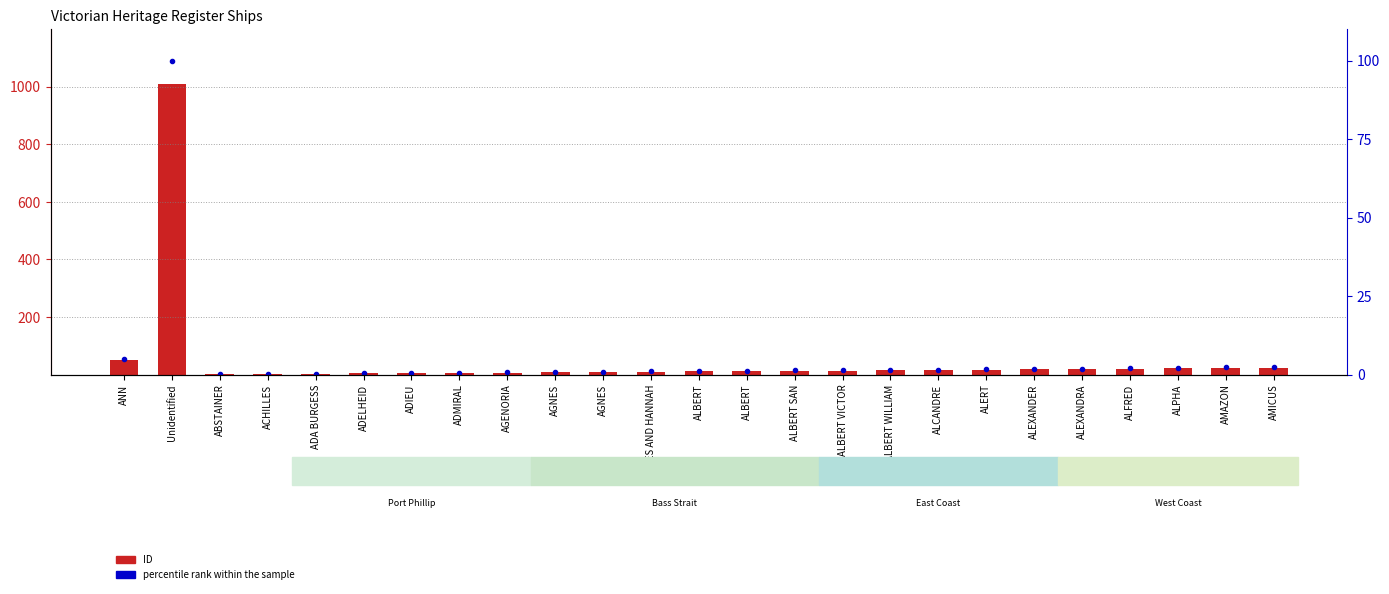

The value of ID at ALERT is 3.7. True or false?

False